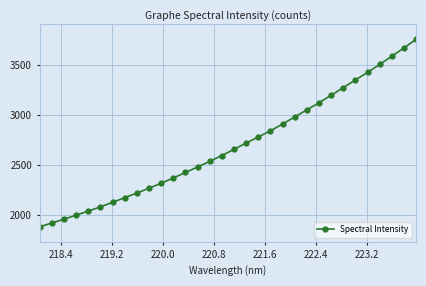

What is the average value?

2694.8